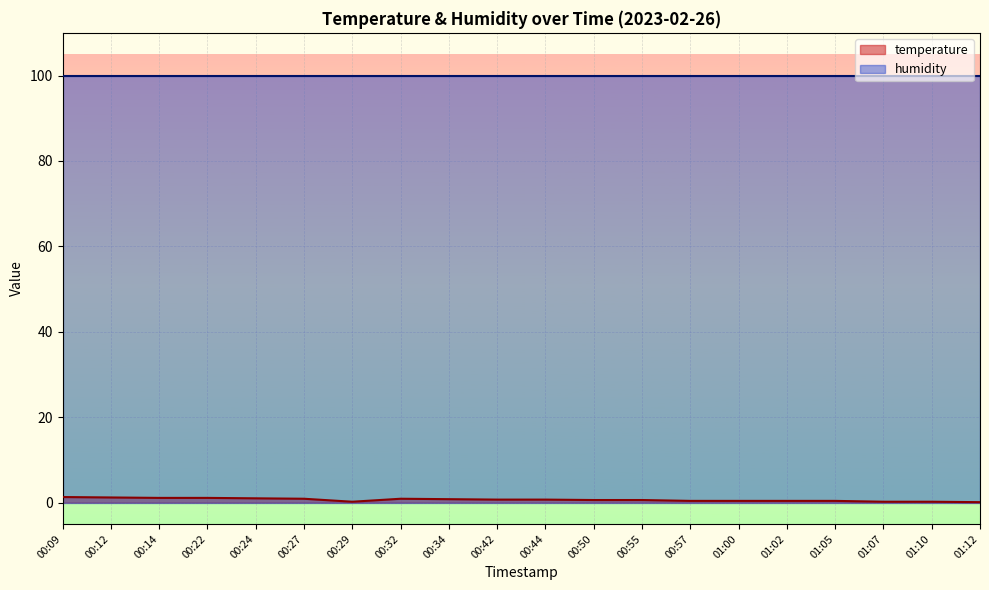

How many points are higher than both their immediate neighbors (excluding endpoints)?

1